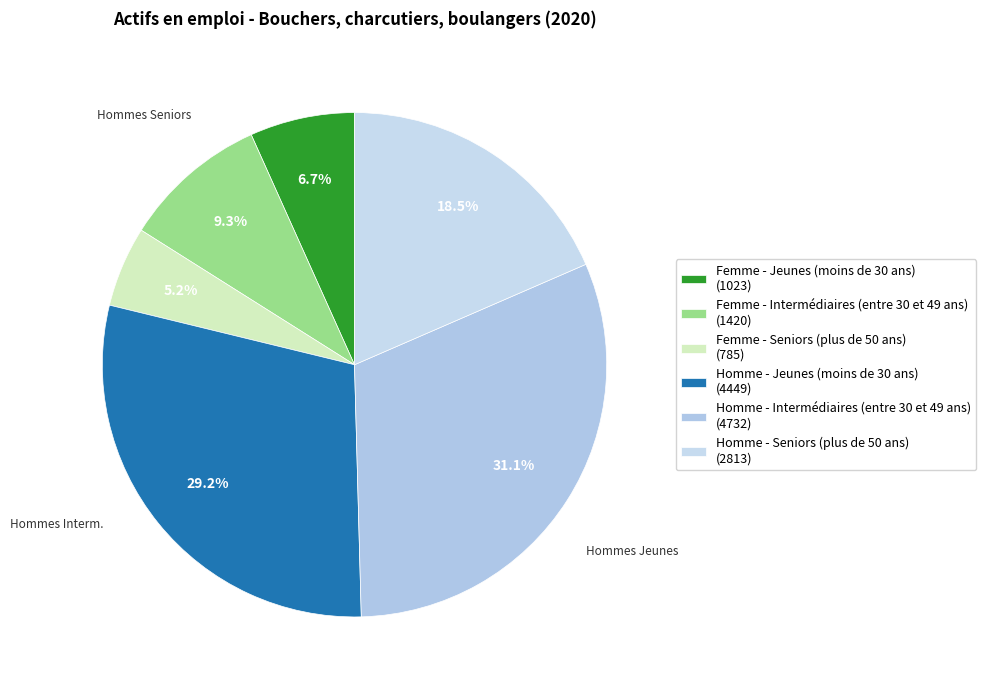

What is the total percentage of Femme - Intermédiaires (entre 30 et 49 ans) and Femme - Seniors (plus de 50 ans)?

14.5%